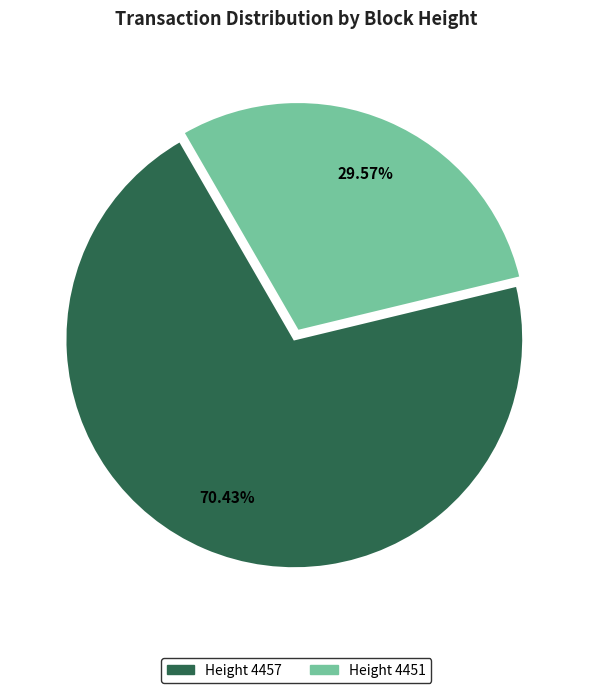

Is there any slice that represents more than half of the pie?

Yes